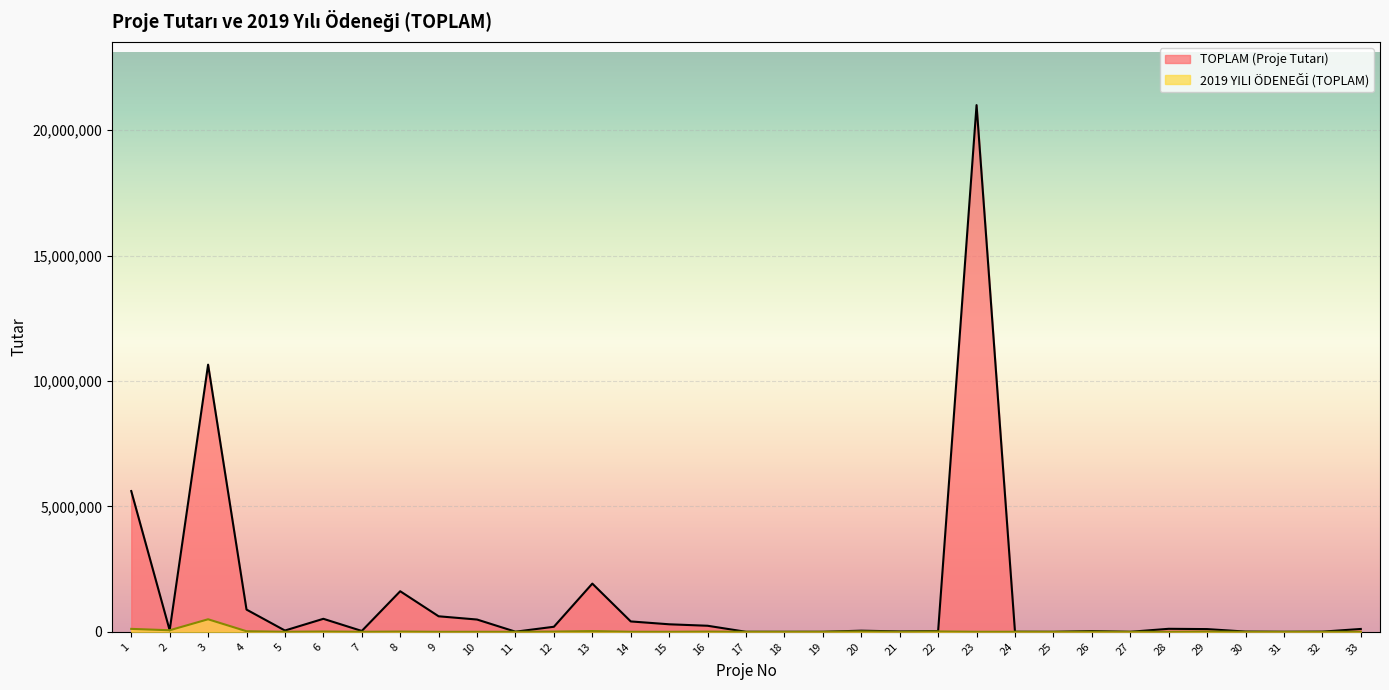

True or false: 2019 YILI ÖDENEĞİ (TOPLAM) and TOPLAM (Proje Tutarı) cross at least once.

False